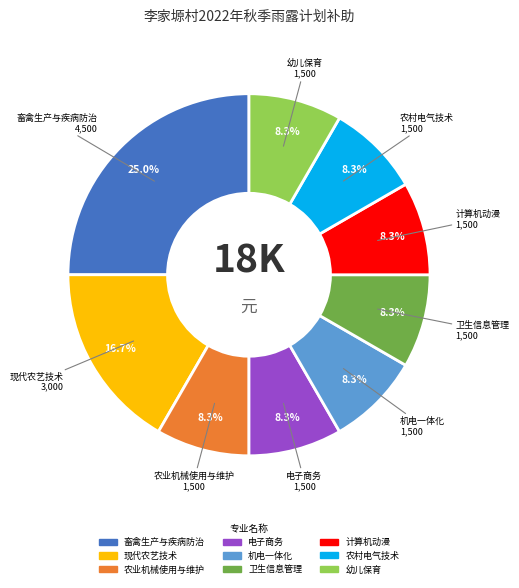

How many segments does this pie chart have?

9